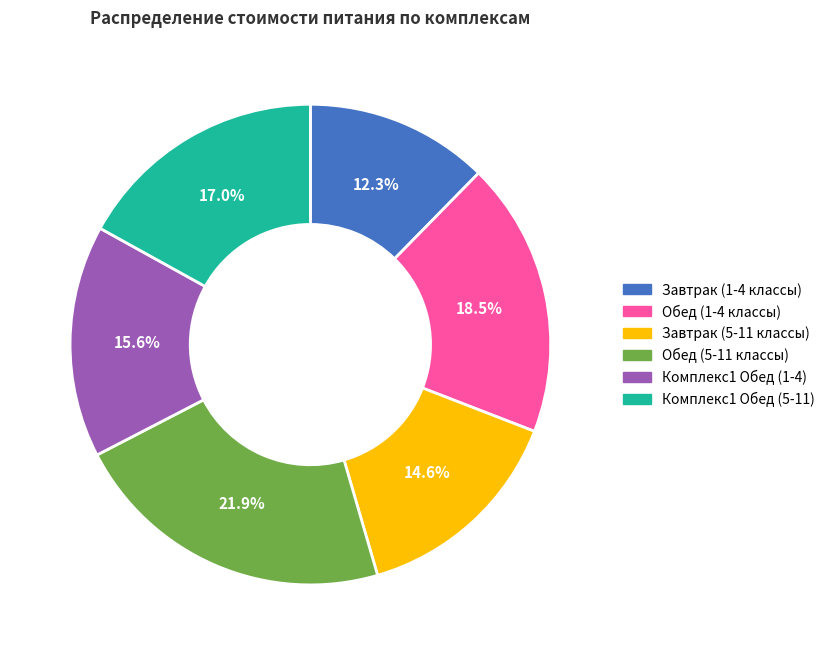

Is the sum of Завтрак (1-4 классы) and Комплекс1 Обед (5-11) greater than half?

No